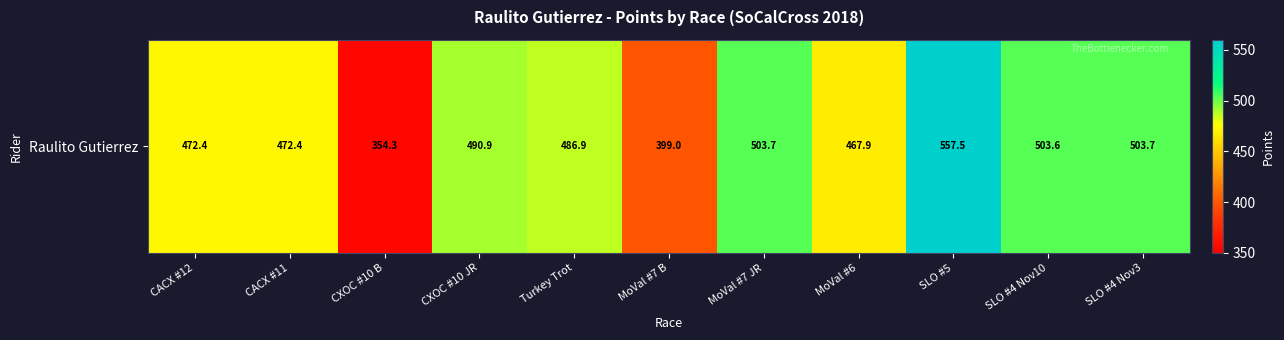

At which label does the data first exceed 486?

CXOC #10 JR